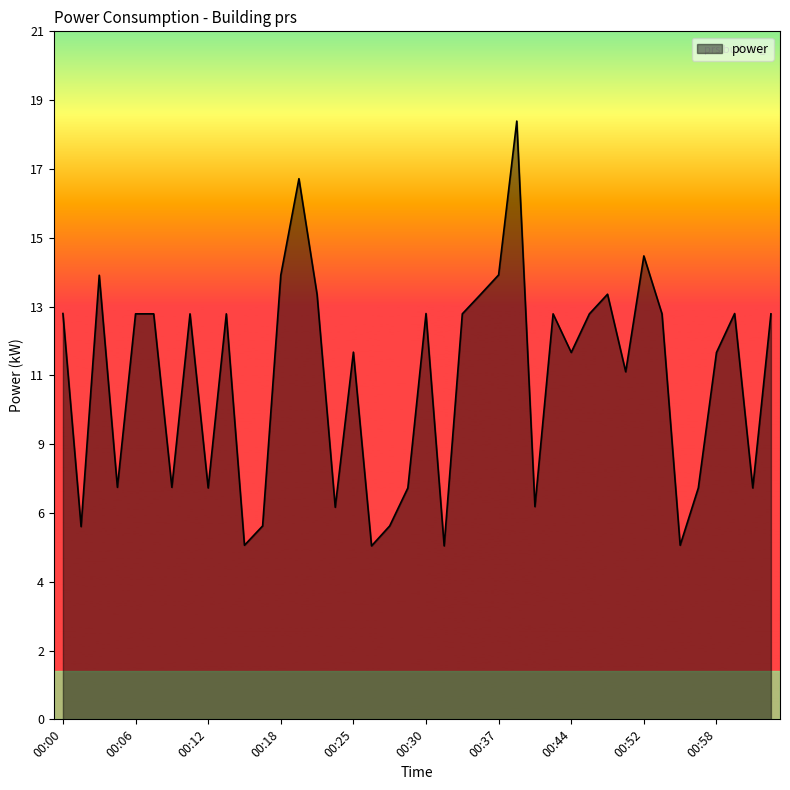

Does the chart display data point markers on the line(s)?

No